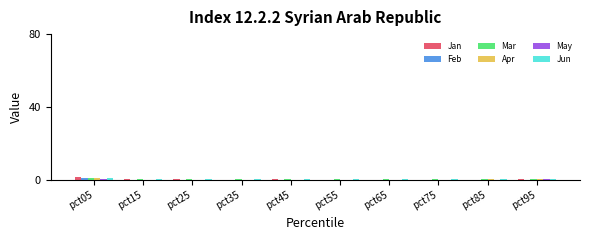

What is the greatest value displayed?

1.6